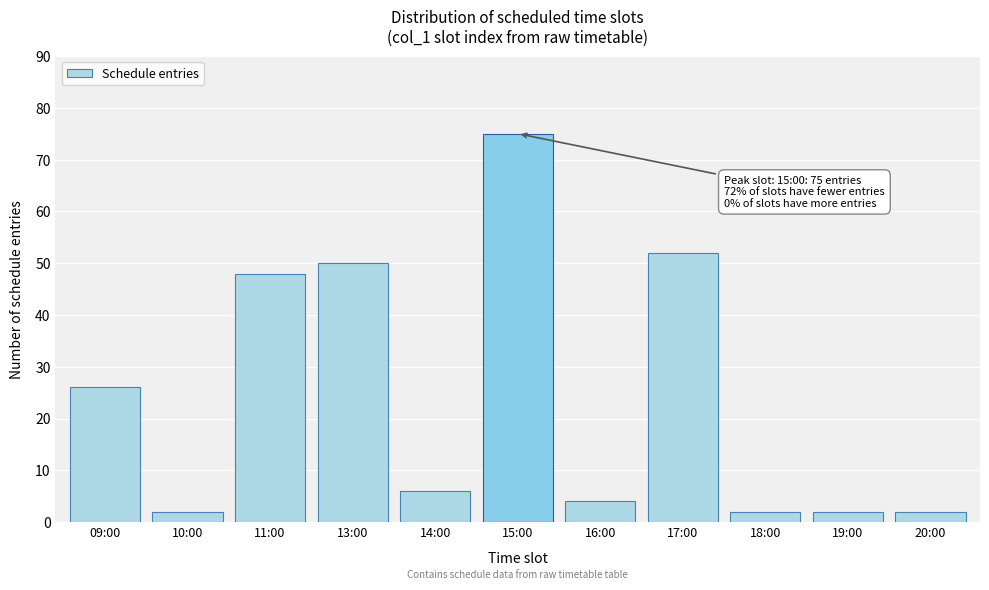

Reading right to left, list all the values displayed in this chart.

20:00=2	19:00=2	18:00=2	17:00=52	16:00=4	15:00=75	14:00=6	13:00=50	11:00=48	10:00=2	09:00=26